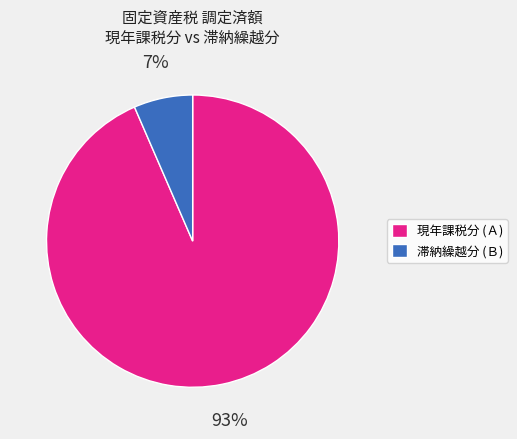

How many segments does this pie chart have?

2